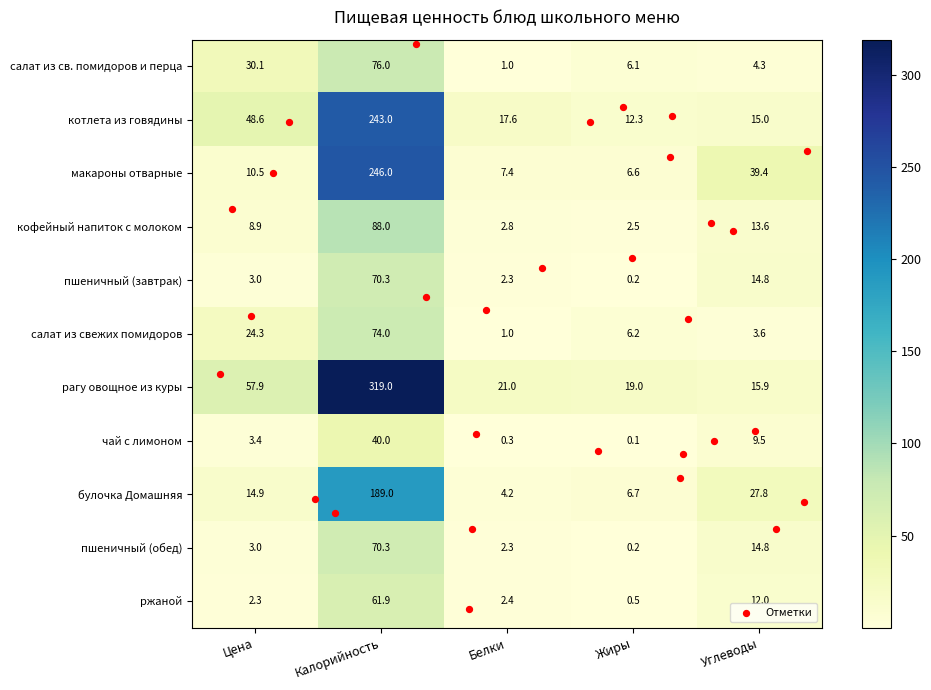

At which label does макароны отварные reach its peak?

Калорийность